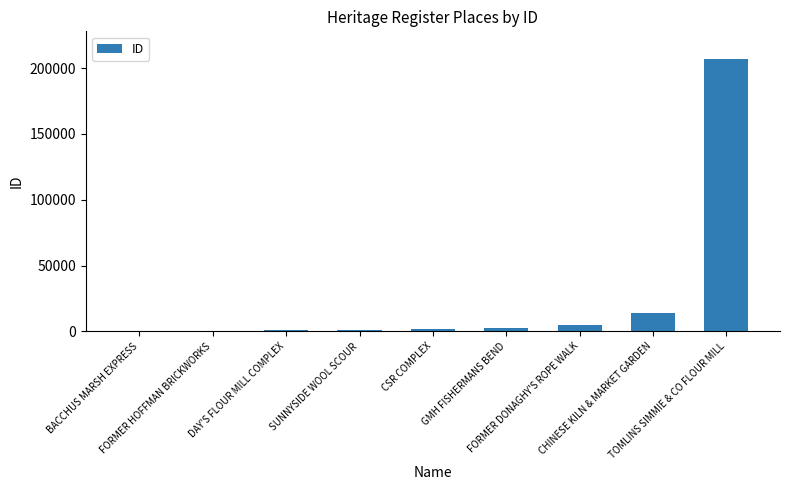

What is the average value?

25950